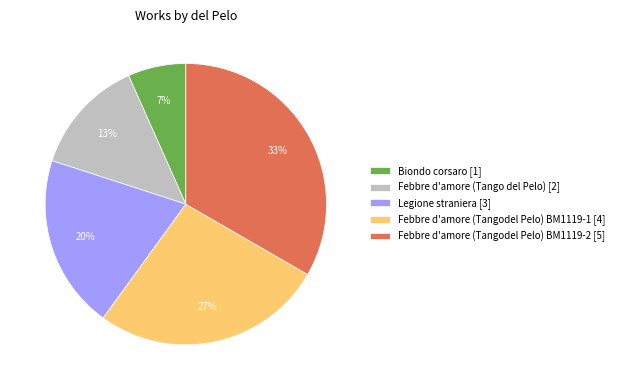

Rank the categories by value from highest to lowest.

Febbre d'amore (Tangodel Pelo) BM1119-2, Febbre d'amore (Tangodel Pelo) BM1119-1, Legione straniera, Febbre d'amore (Tango del Pelo), Biondo corsaro